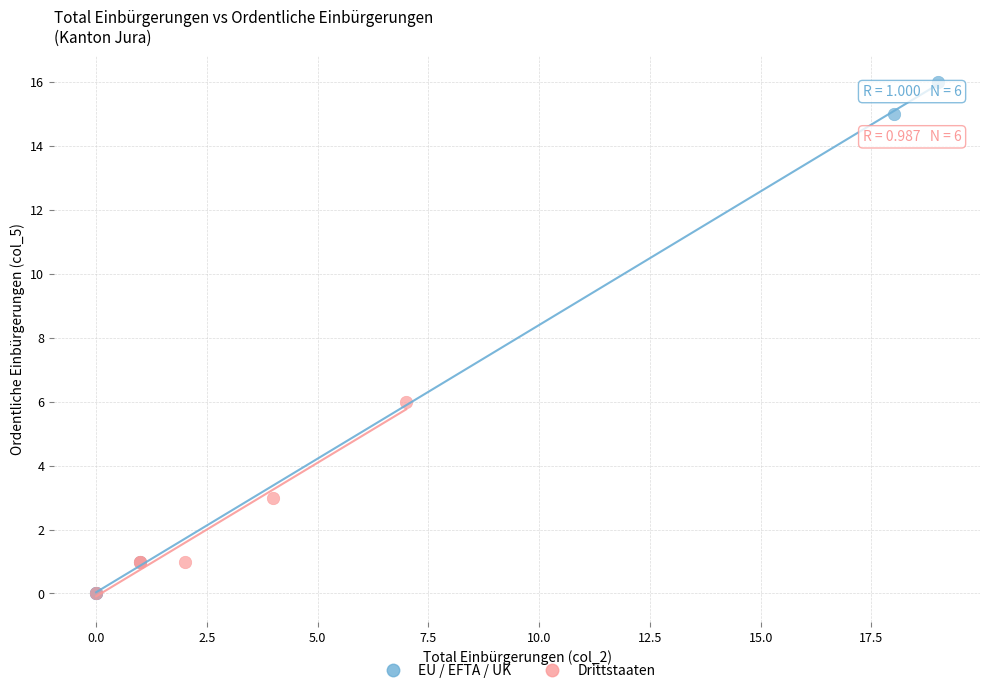

Which series reaches the maximum Y coordinate?

EU / EFTA / UK